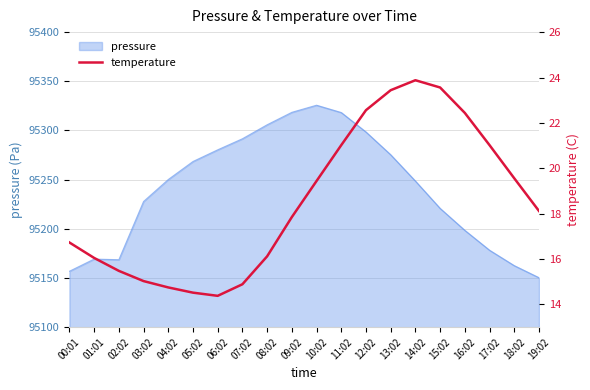

What is the label of the 1st point from the left?

00:01